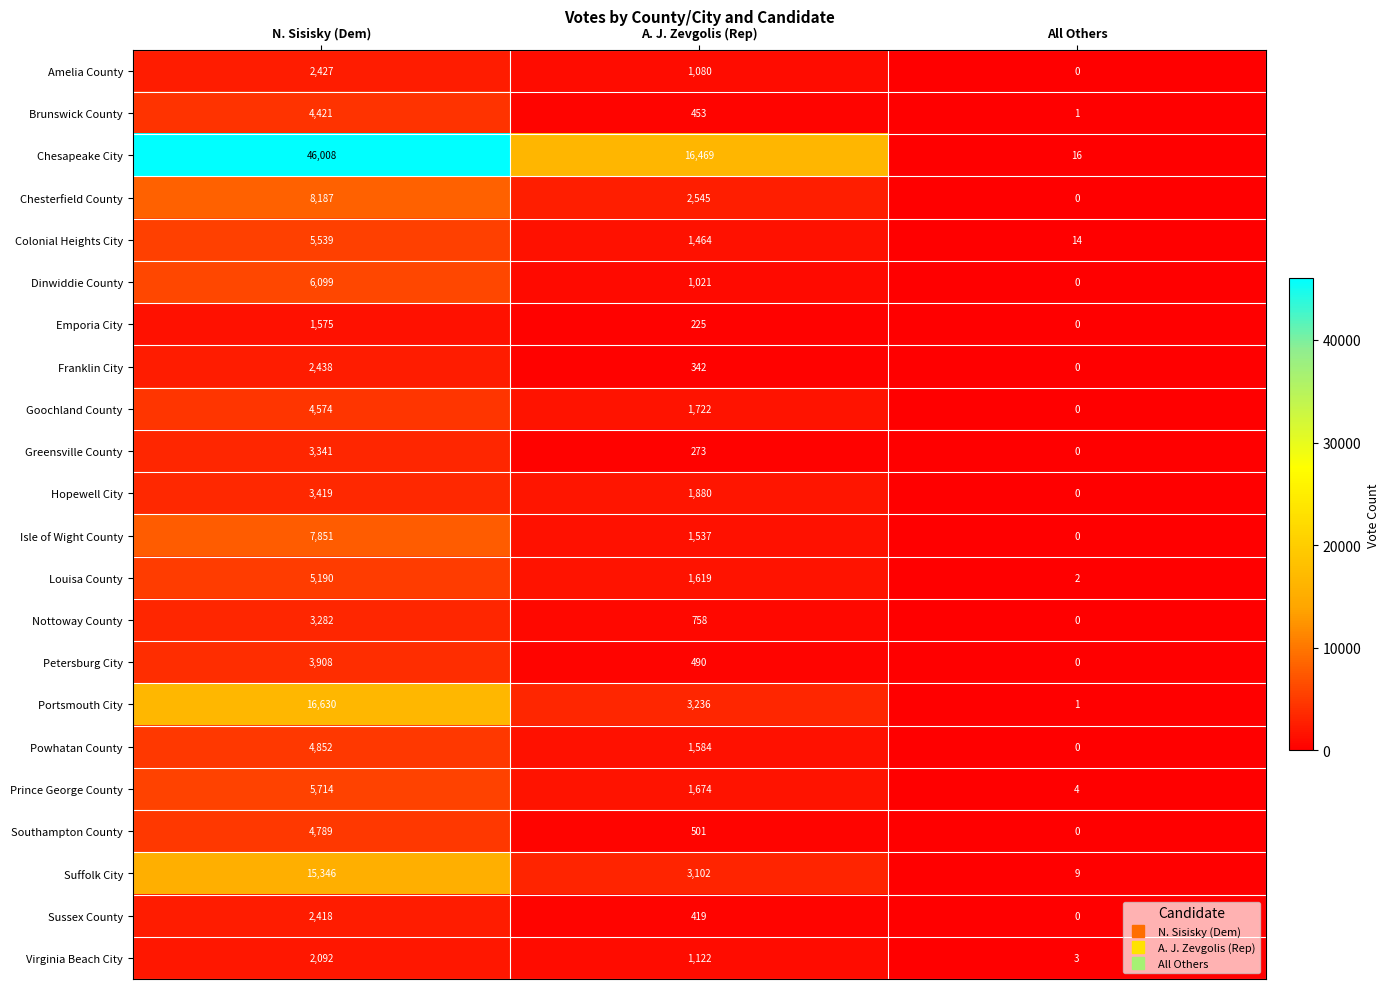

At which category is the sum across all series the highest?

N. Sisisky (Dem)